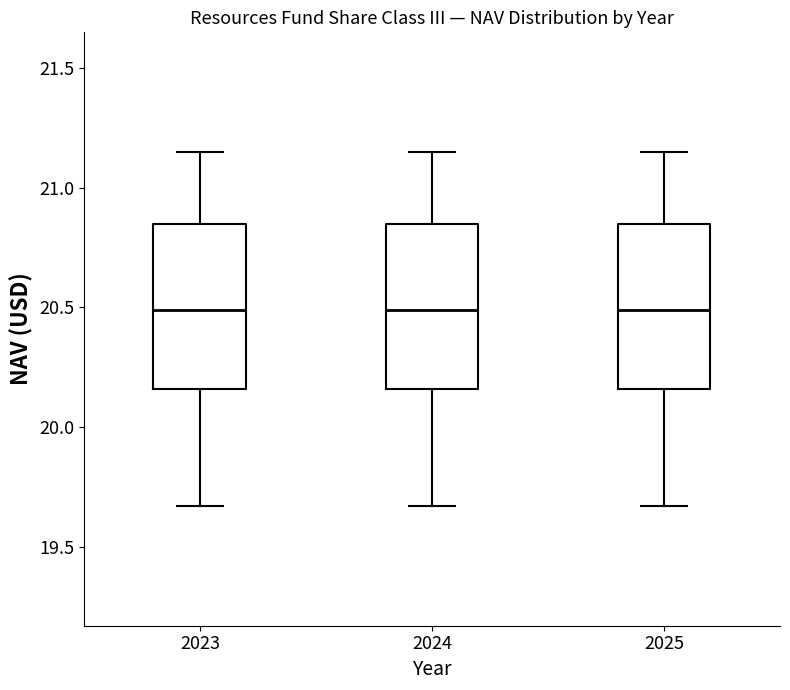

Reading left to right, transcribe this box plot: for each box, give where its median line is, the range the box spans, and where its two whiskers end, as read against the y-axis. The values are not printed on the chart, so give them approximately, as read against the axis.

2023: median 20.50, box 20.15 to 20.85, whiskers 19.65 to 21.15
2024: median 20.50, box 20.15 to 20.85, whiskers 19.65 to 21.15
2025: median 20.50, box 20.15 to 20.85, whiskers 19.65 to 21.15